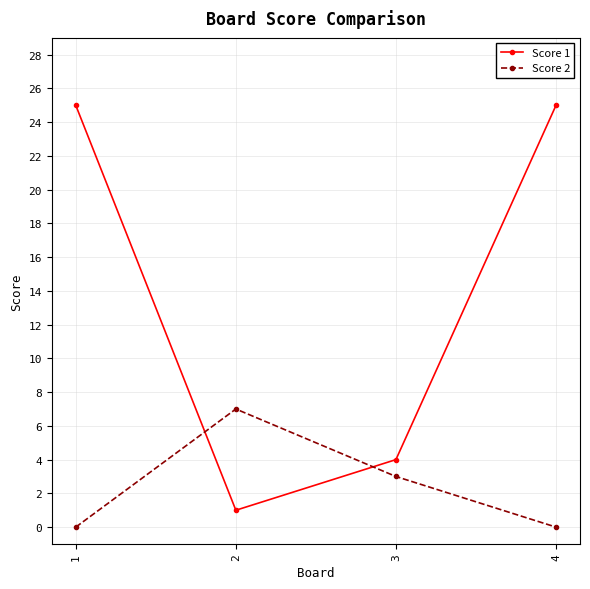

Between 1 and 2, which series saw the biggest shift?

Score 1